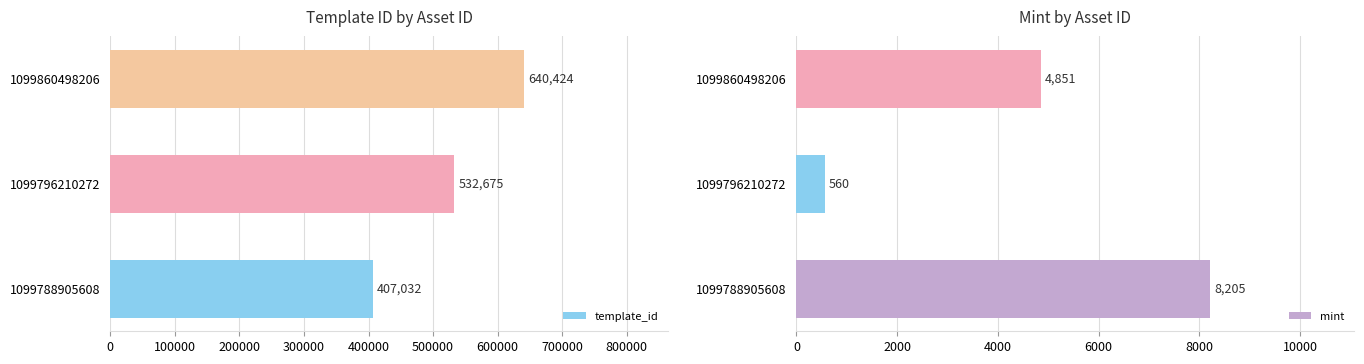

What is the difference between the template_id values at 1099860498206 and 1099788905608?

233392